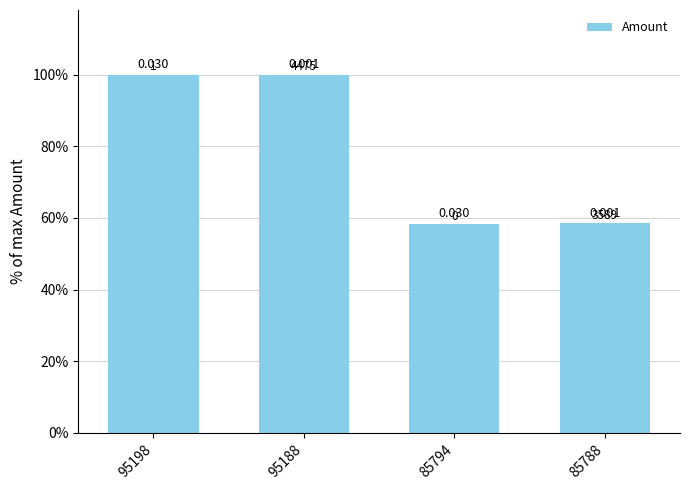

What is the change in value from 95188 to 85794?

-703.1